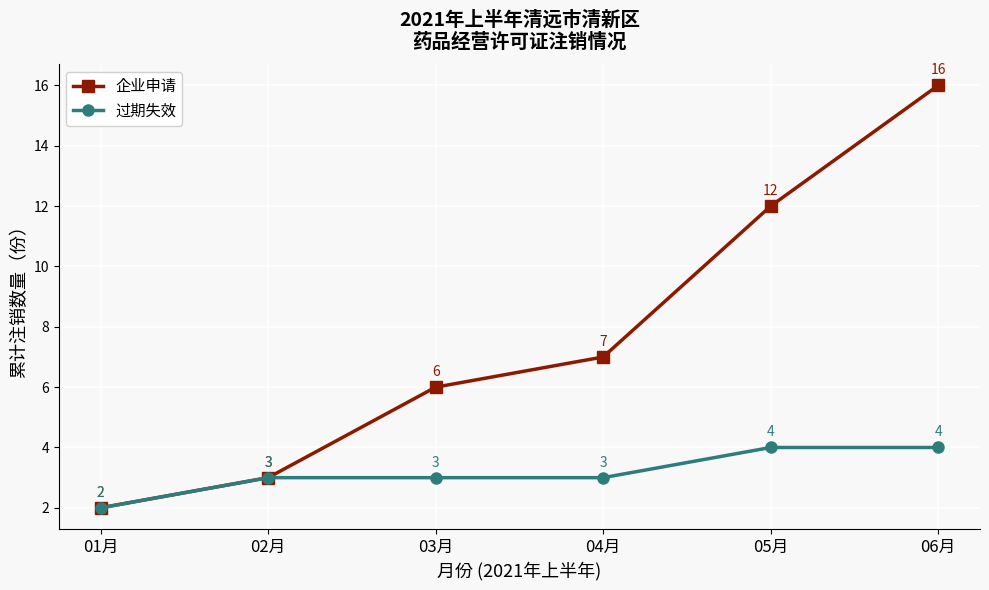

Between 05月 and 06月, which series saw the biggest shift?

企业申请